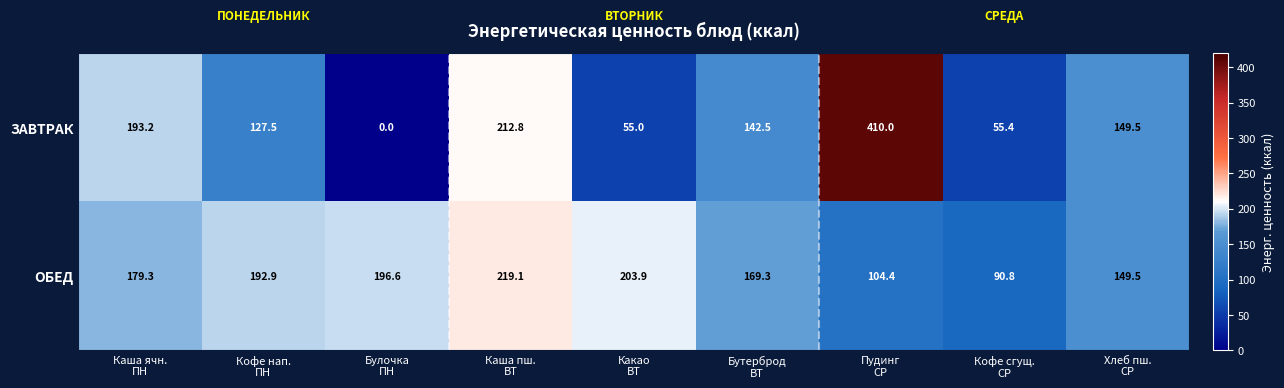

Which series has the largest range (max minus min)?

ЗАВТРАК